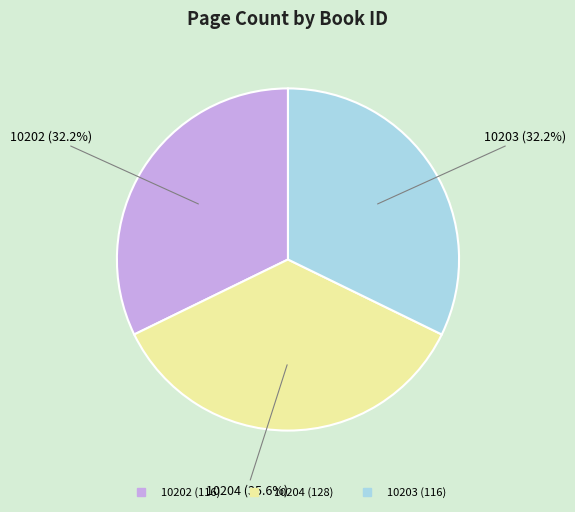

How many segments does this pie chart have?

3